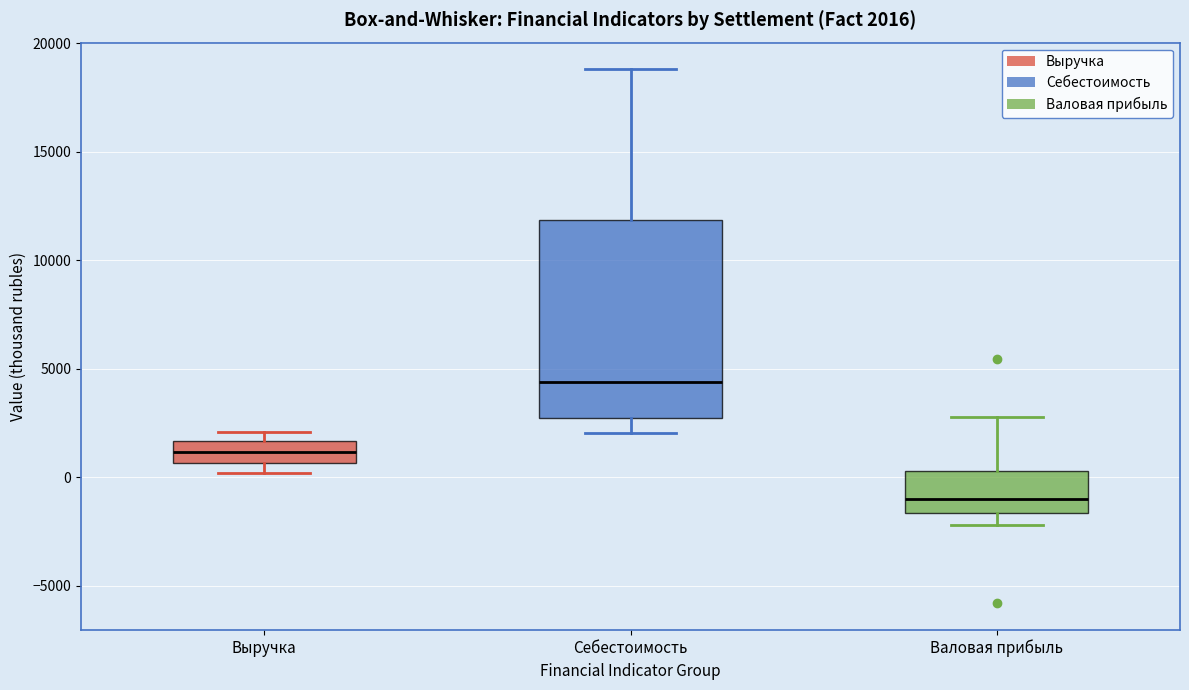

Which box has the highest median line?

Себестоимость